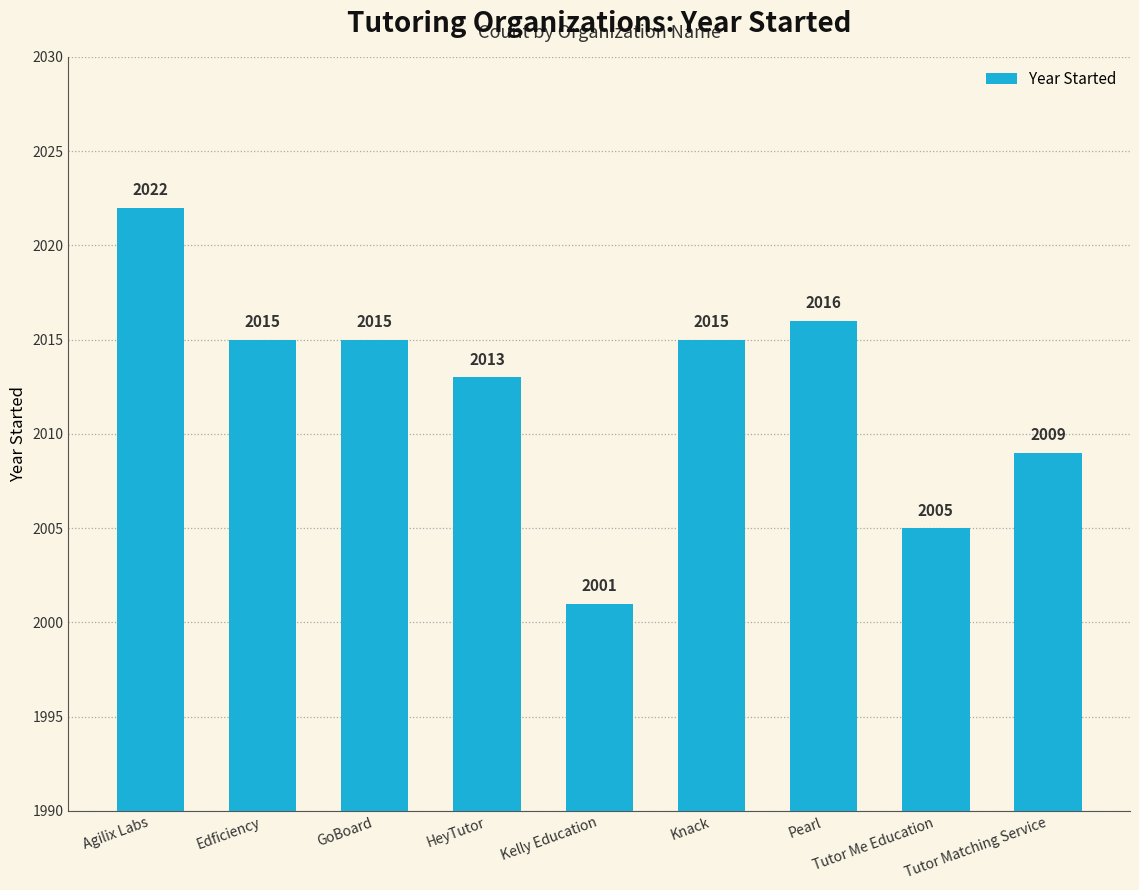

Which category has the highest value across all series?

Agilix Labs